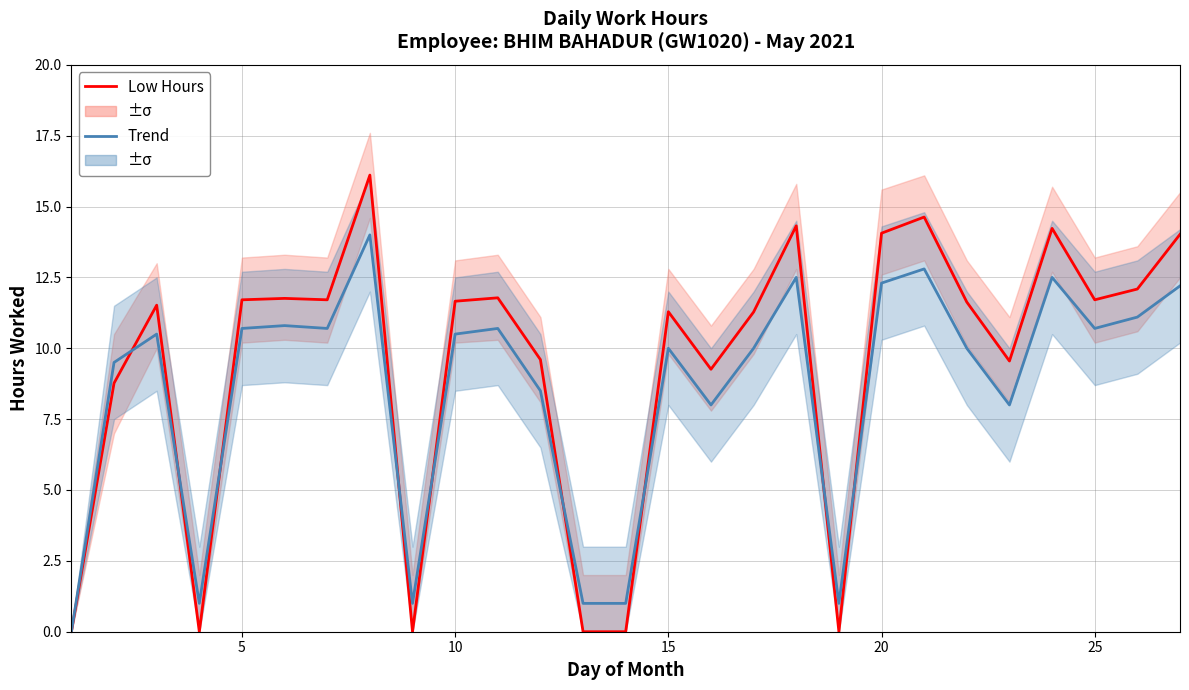

True or false: Trend and Low Hours intersect in this chart.

True